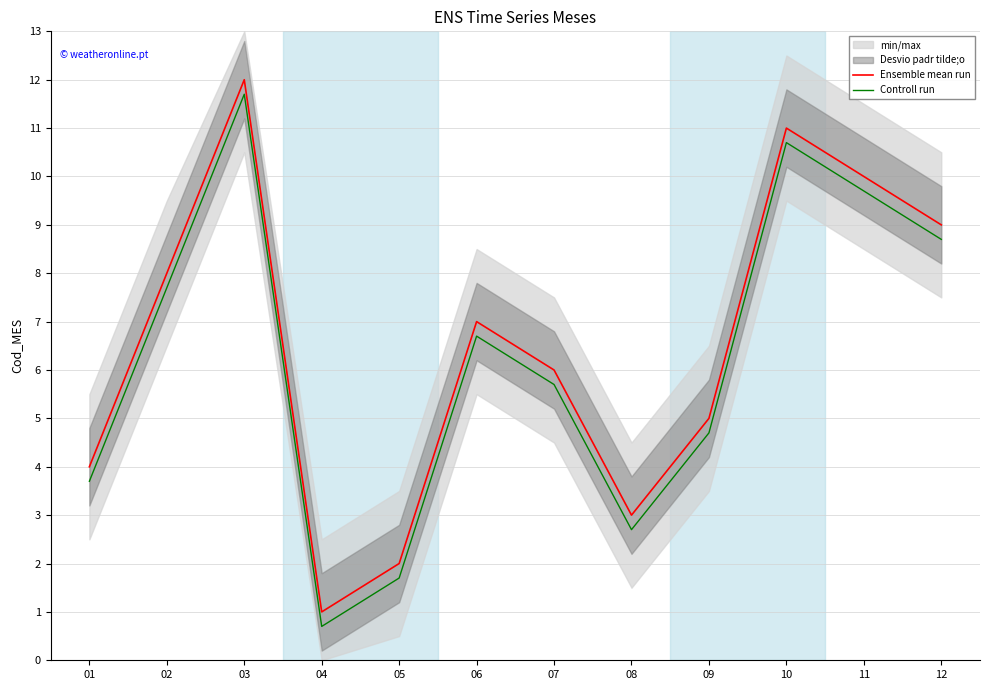

How many series are shown in this chart?

2